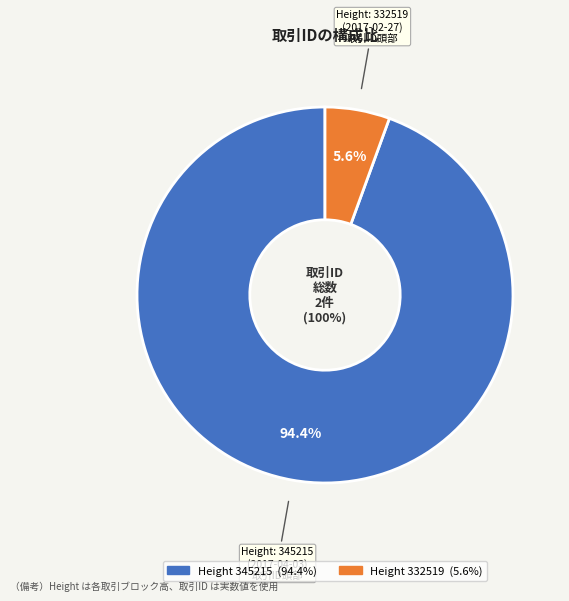

To the nearest percent, what percentage of the pie is 332519?

6%